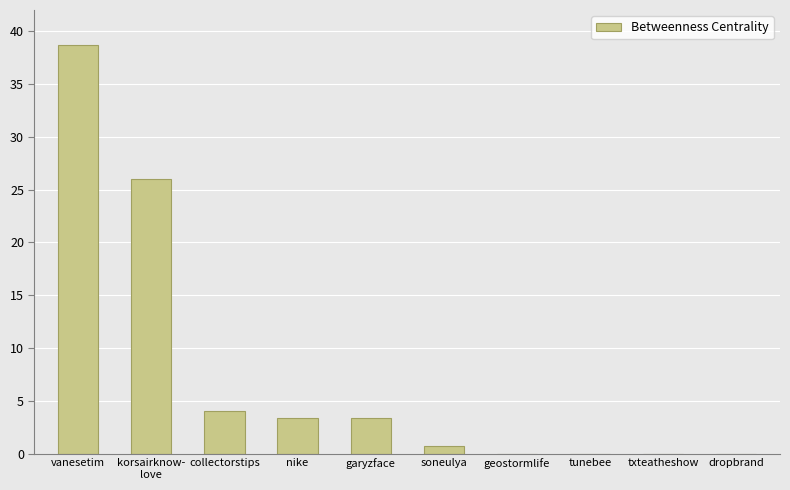

What is the sum of all values?

76.0